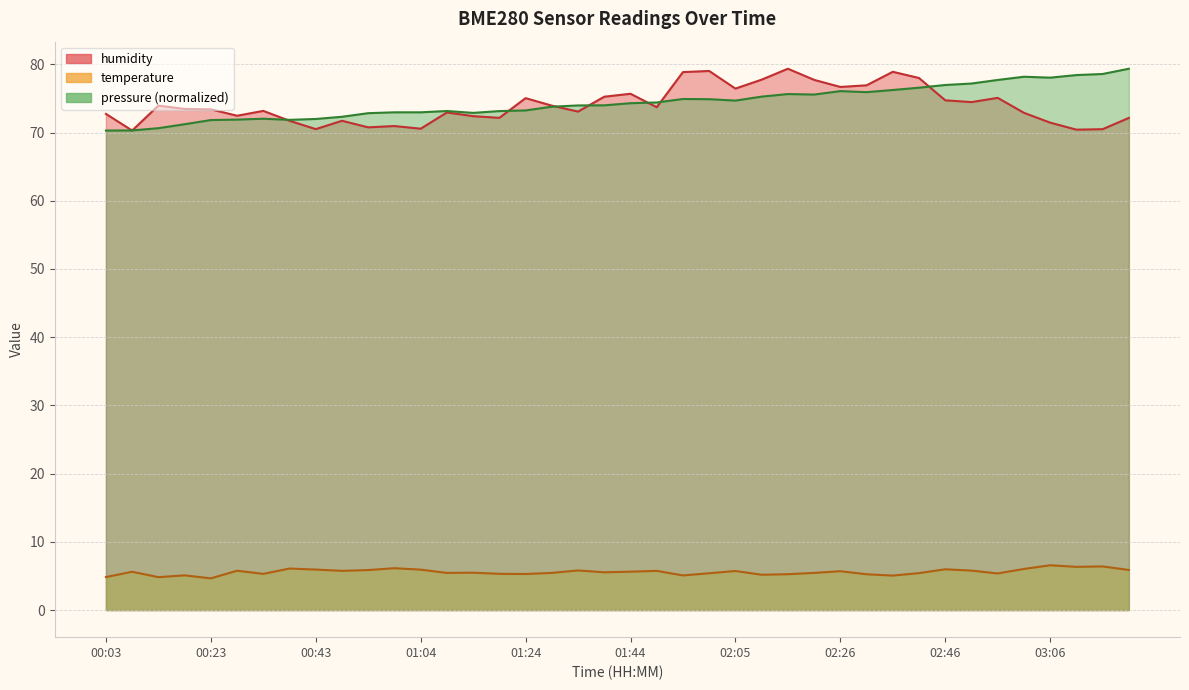

True or false: humidity and temperature cross at least once.

False